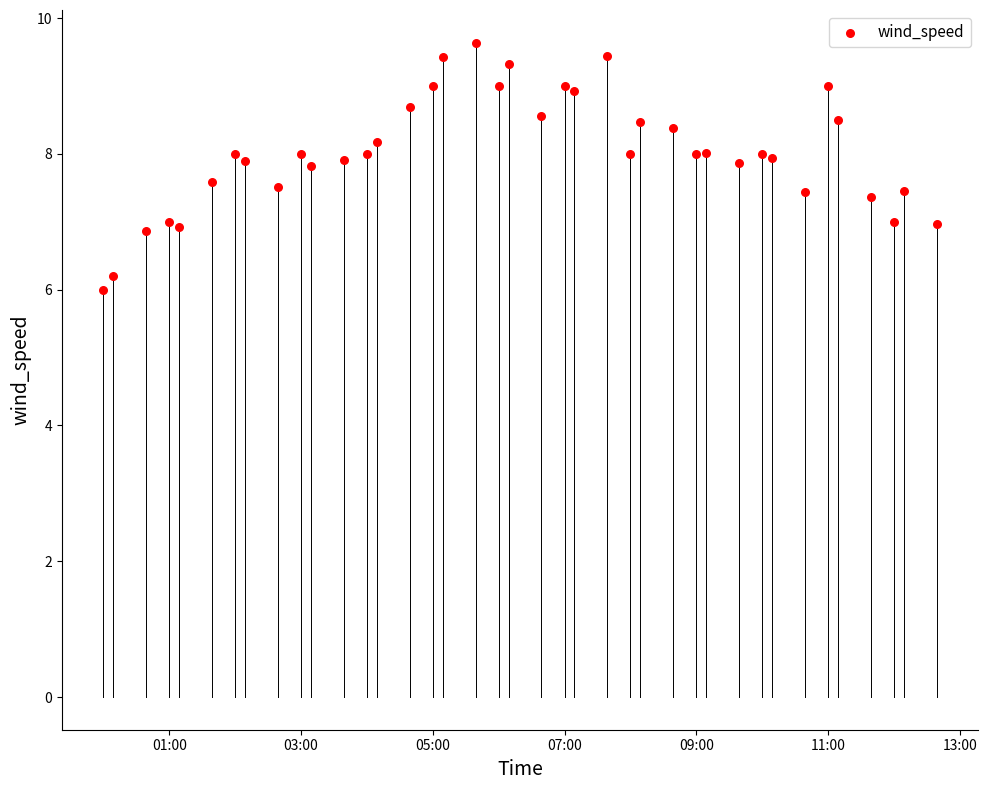

What is the range of Y values (max minus min)?

3.6